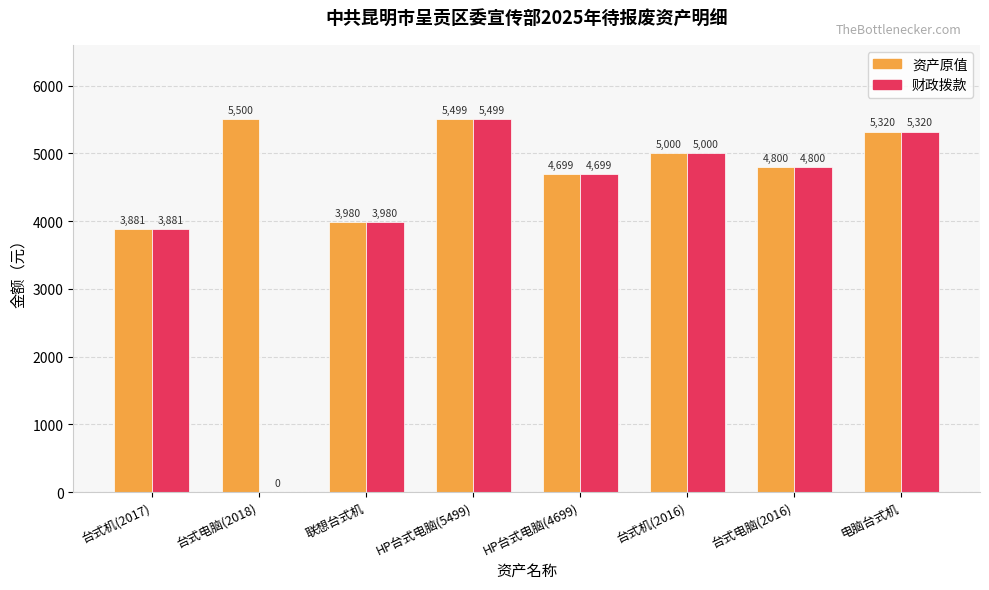

Count the number of categories in the chart.

8